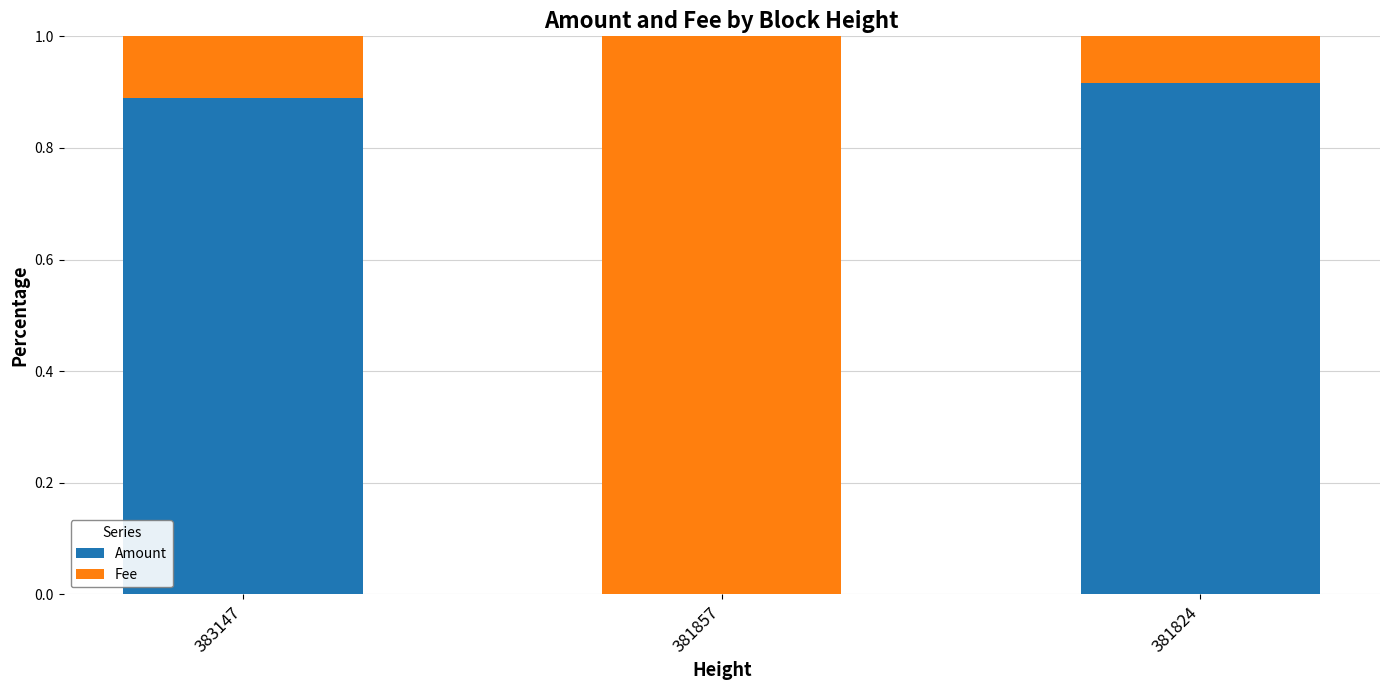

What is the sum of all Amount values?

1.8